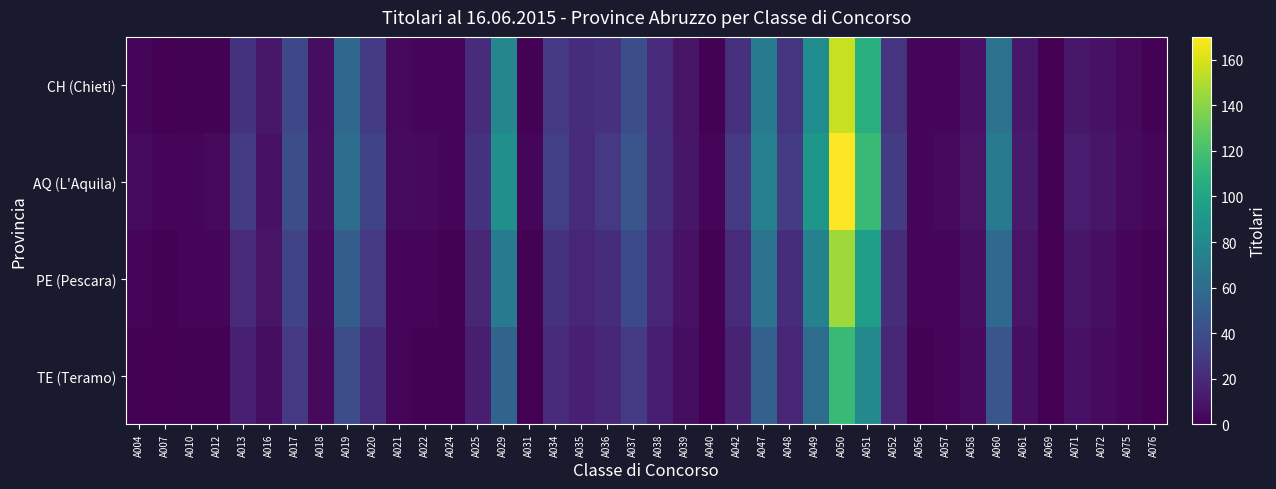

Rank the series by their maximum value, from lowest to highest.

TE (Teramo), PE (Pescara), CH (Chieti), AQ (L'Aquila)